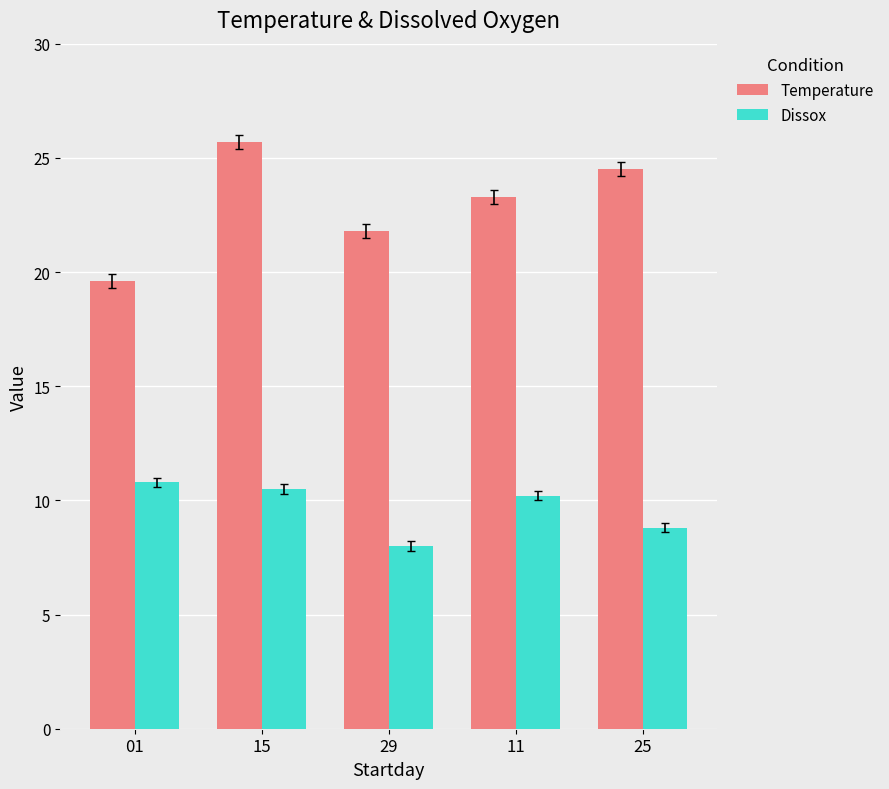

Which series has the widest spread of values?

Temperature